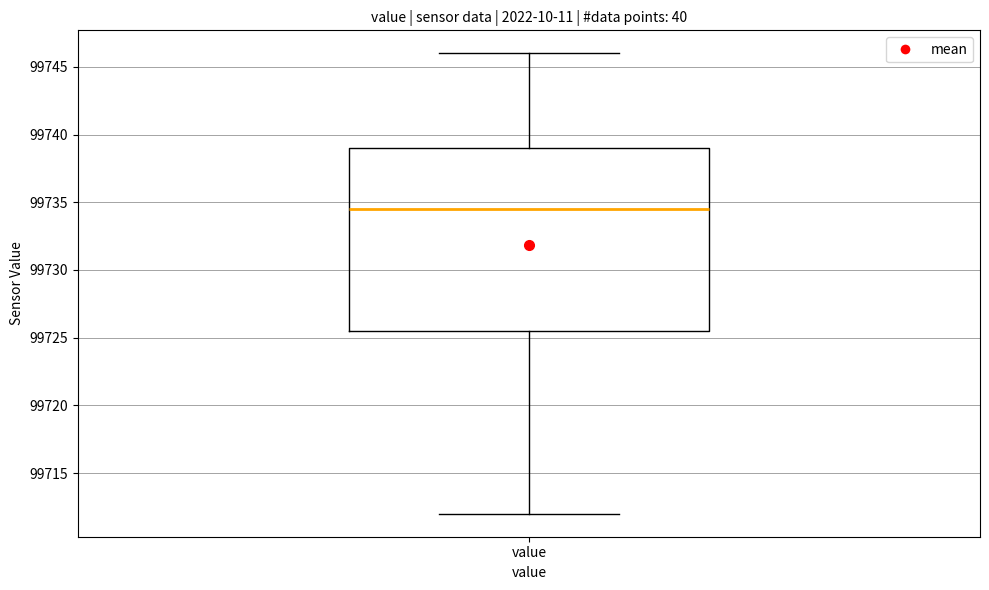

Transcribe this box plot: give where the median line is, the range the box spans, and where the two whiskers end, as read against the y-axis. The values are not printed on the chart, so give them approximately, as read against the axis.

median 99734.5, box 99725.5 to 99739.0, whiskers 99712.0 to 99746.0